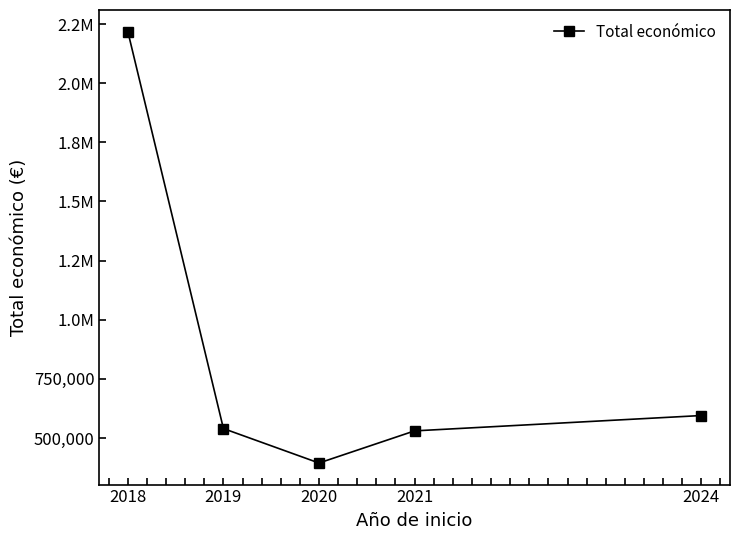

Which category has the highest value across all series?

2018